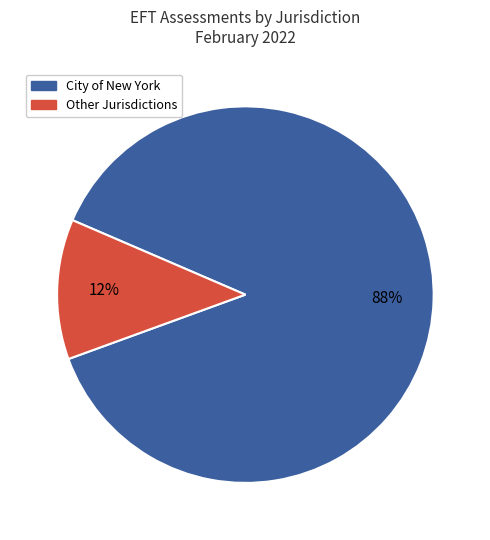

Is there a majority slice in this chart?

Yes